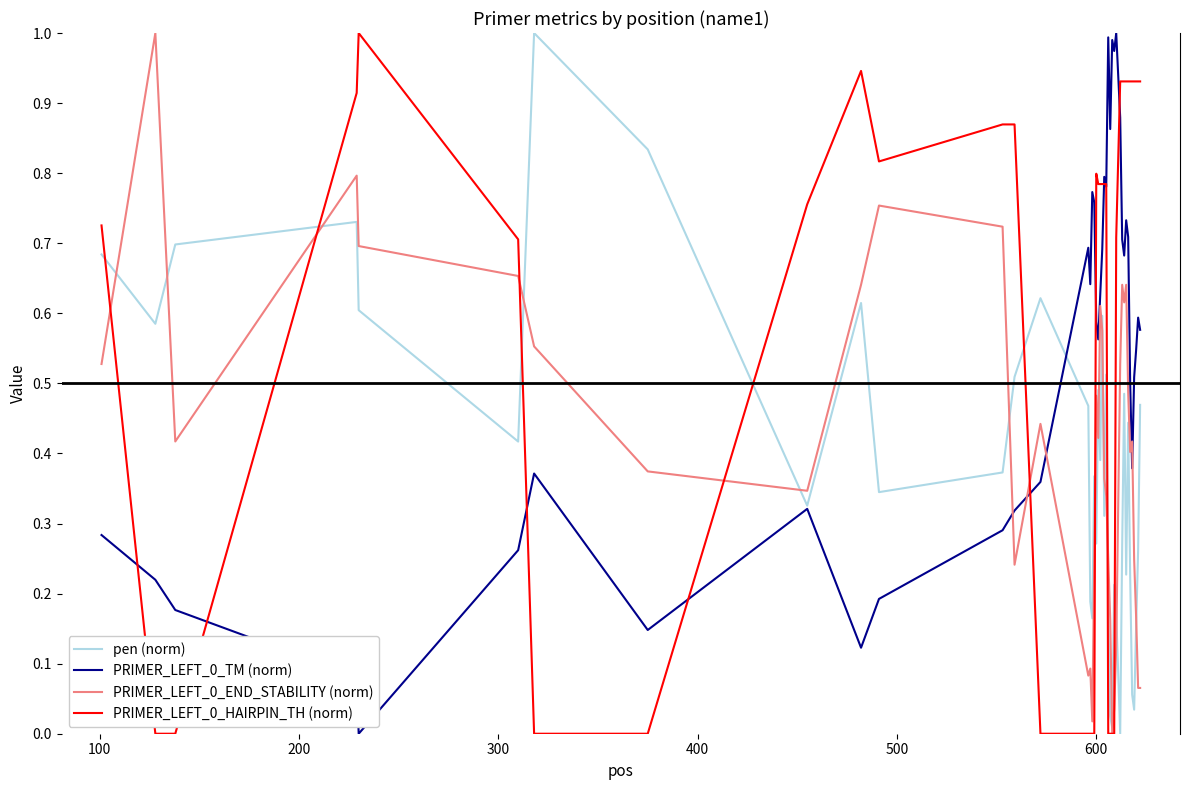

How many lines are shown in the chart?

4